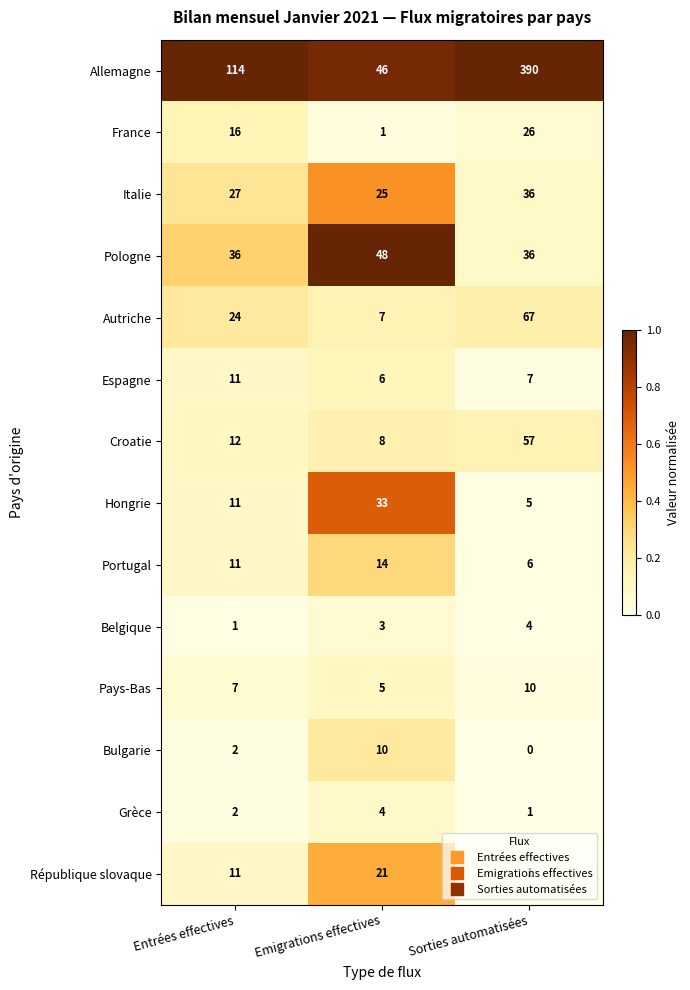

List the labels in order of République slovaque value, largest first.

Emigrations effectives, Entrées effectives, Sorties automatisées